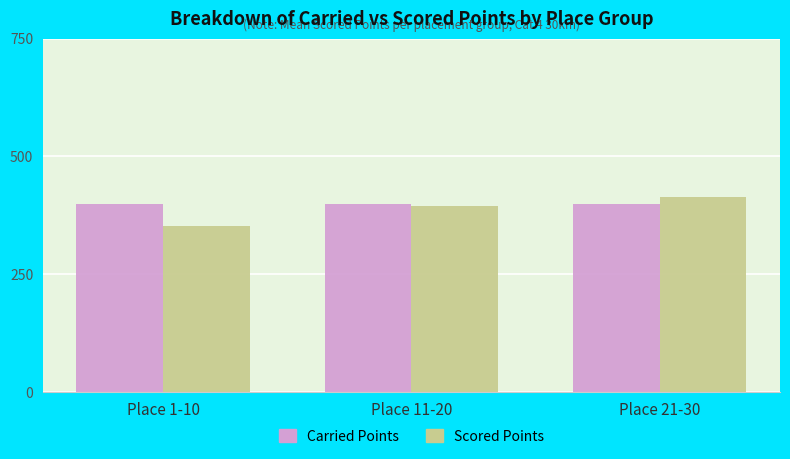

What is the label of the 3rd bar from the left?

Place 21-30